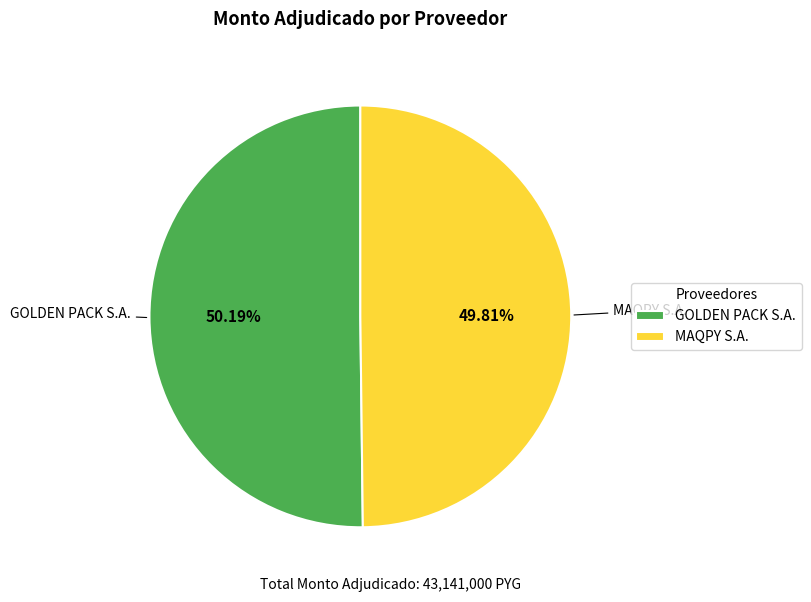

Is there a majority slice in this chart?

Yes